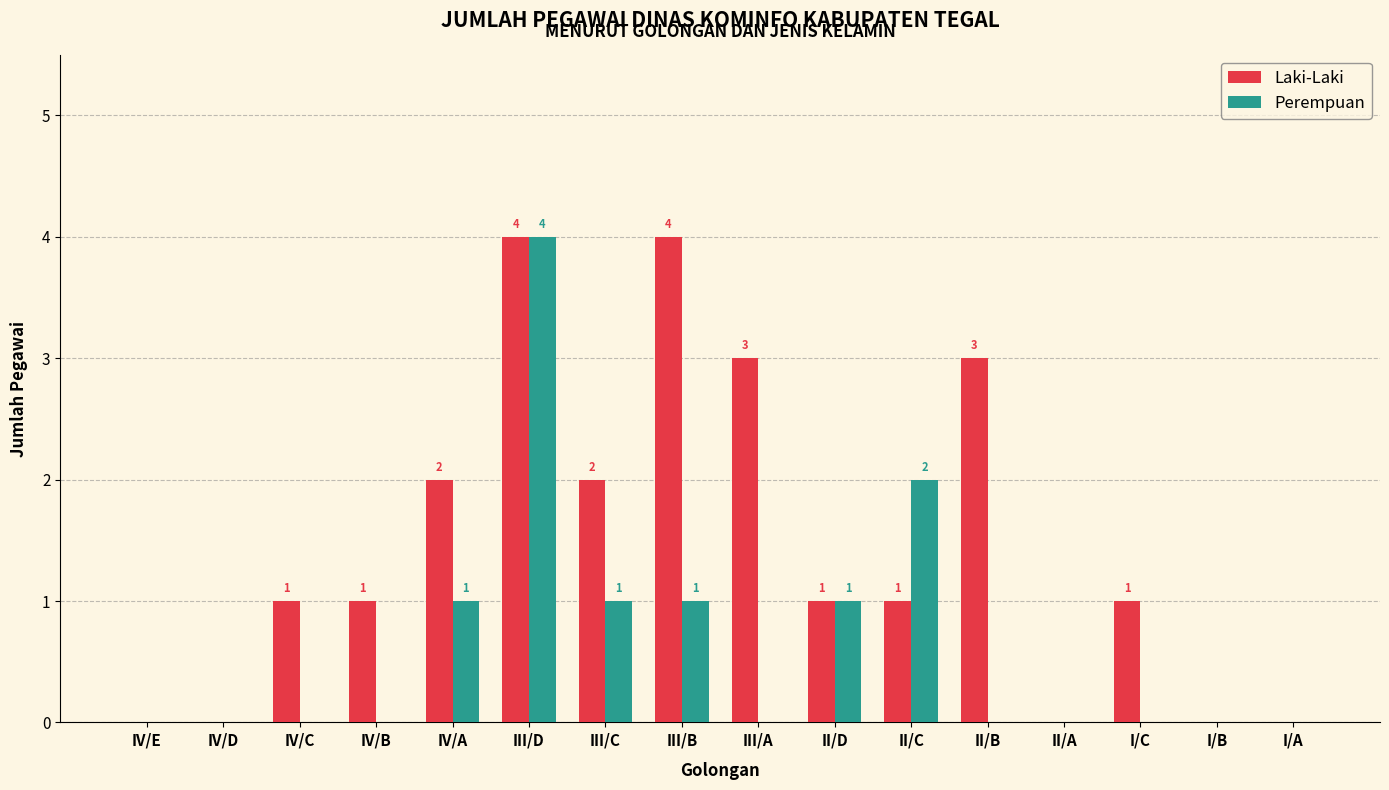

The Laki-Laki series shows 1 at II/C. True or false?

True